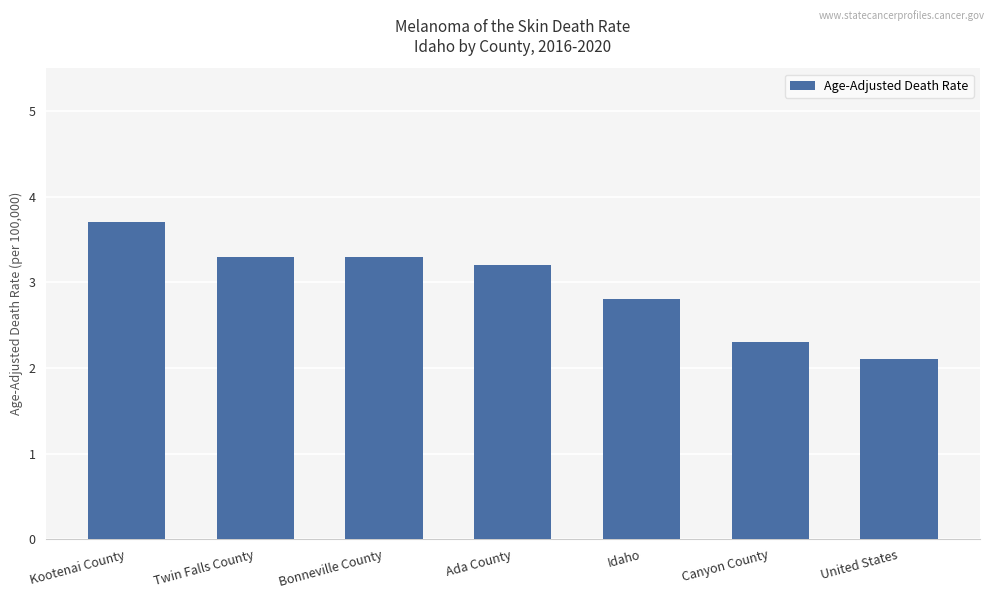

The value at Bonneville County is 1.5. True or false?

False